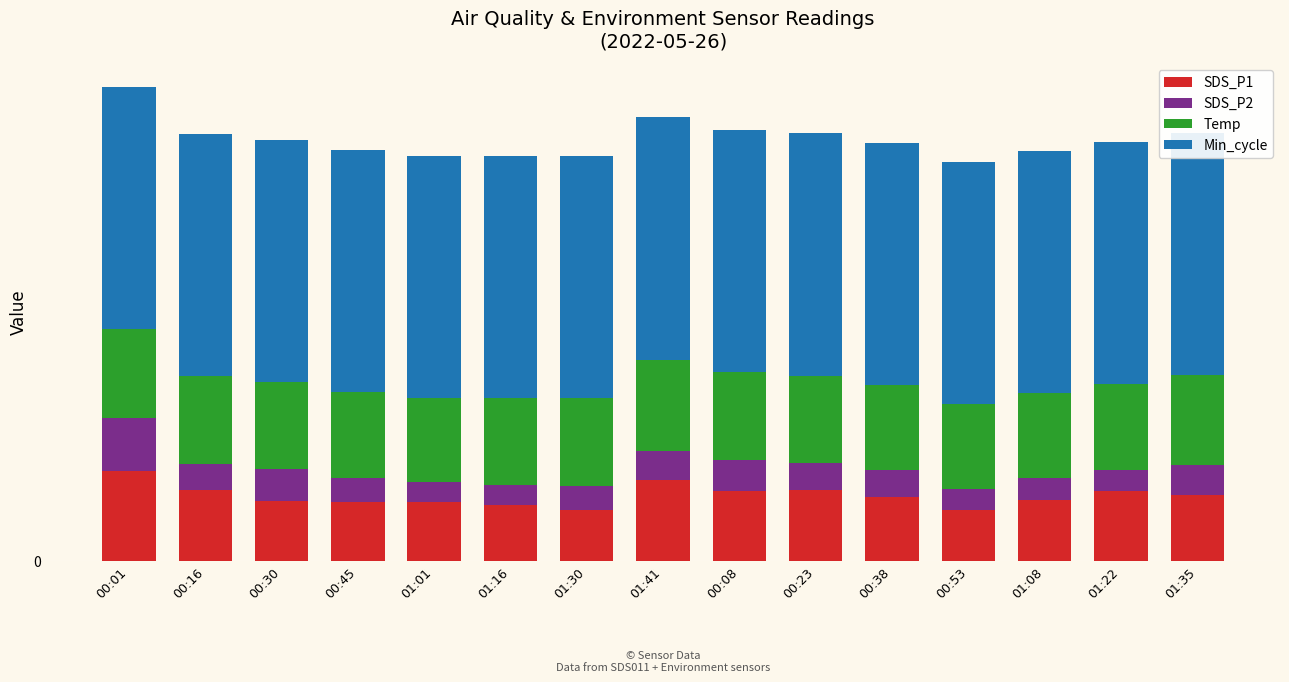

Which series has the largest total across all categories?

Min_cycle